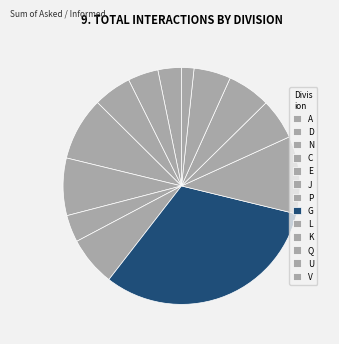

How many slices are in this pie chart?

13